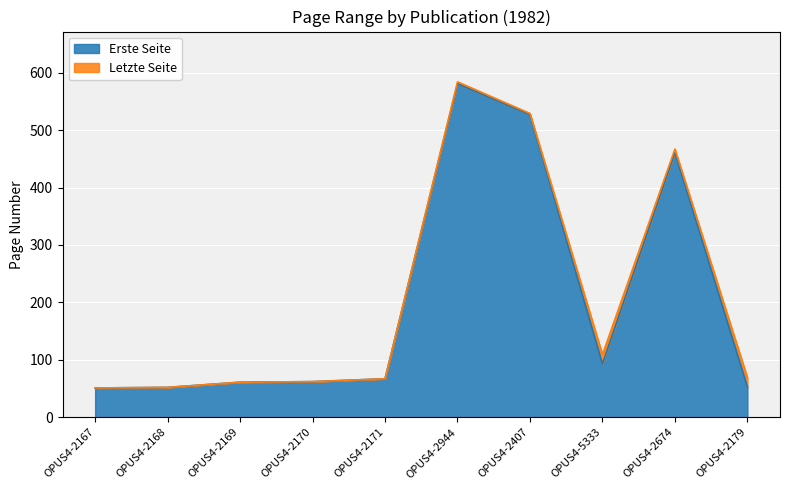

True or false: Erste Seite has more than 0 points higher than both neighbors.

True